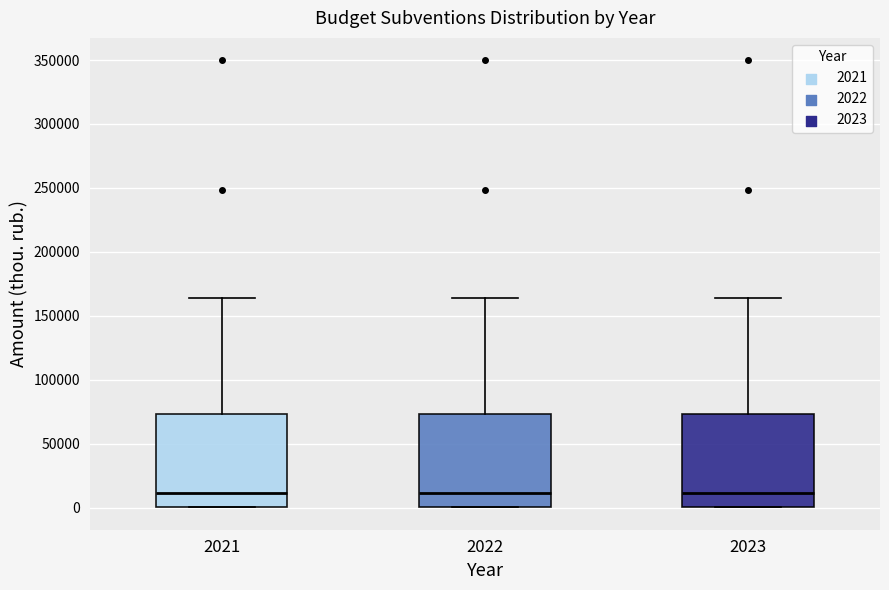

Reading left to right, transcribe this box plot: for each box, give where its median line is, the range the box spans, and where its two whiskers end, as read against the y-axis. The values are not printed on the chart, so give them approximately, as read against the axis.

2021: median 10000, box 0 to 75000, whiskers 0 to 165000
2022: median 10000, box 0 to 75000, whiskers 0 to 165000
2023: median 10000, box 0 to 75000, whiskers 0 to 165000